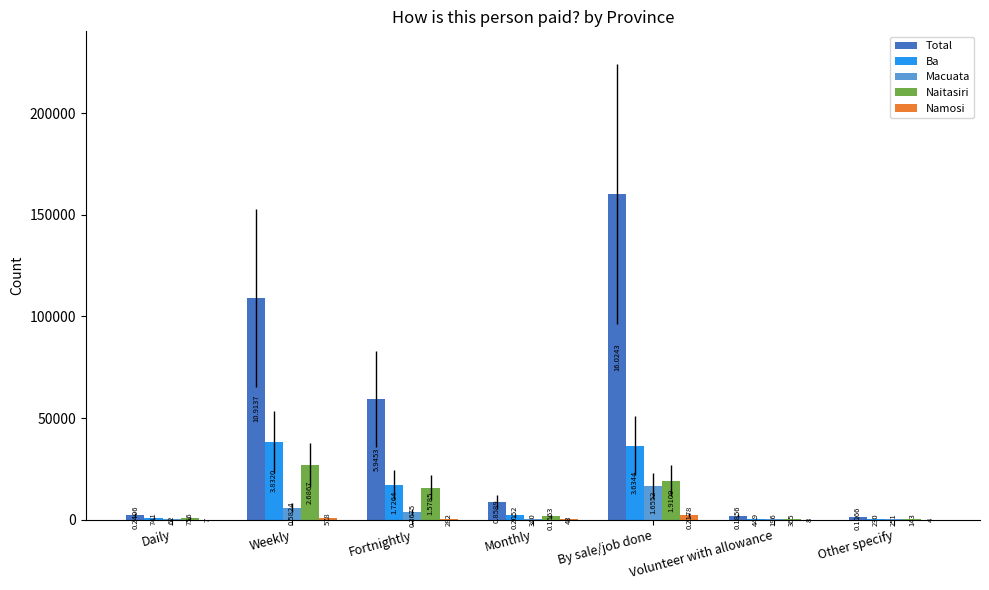

What is the difference between the second highest and minimum values in the Macuata series?

5762